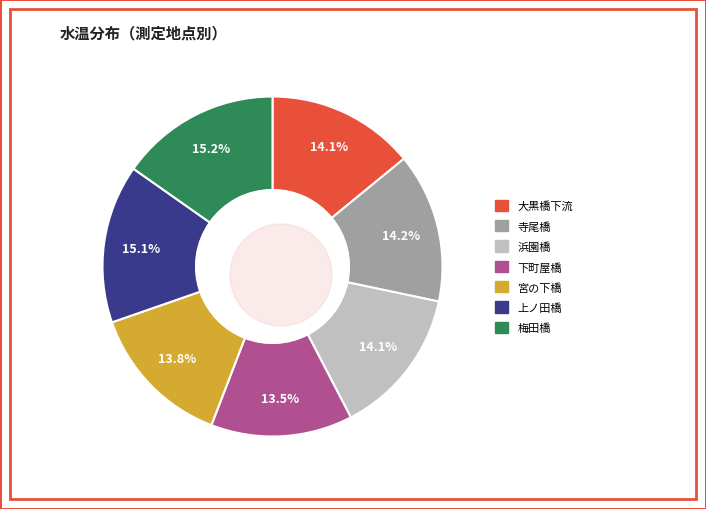

Does 寺尾橋 account for over 50% of the chart?

No